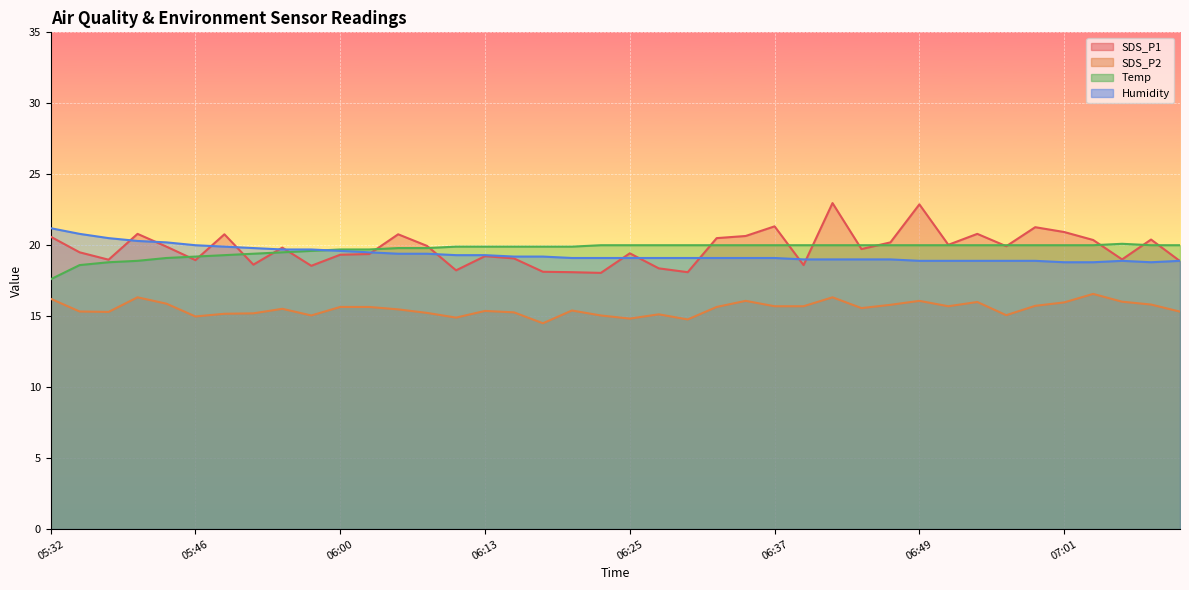

Which series has the largest total across all categories?

SDS_P1